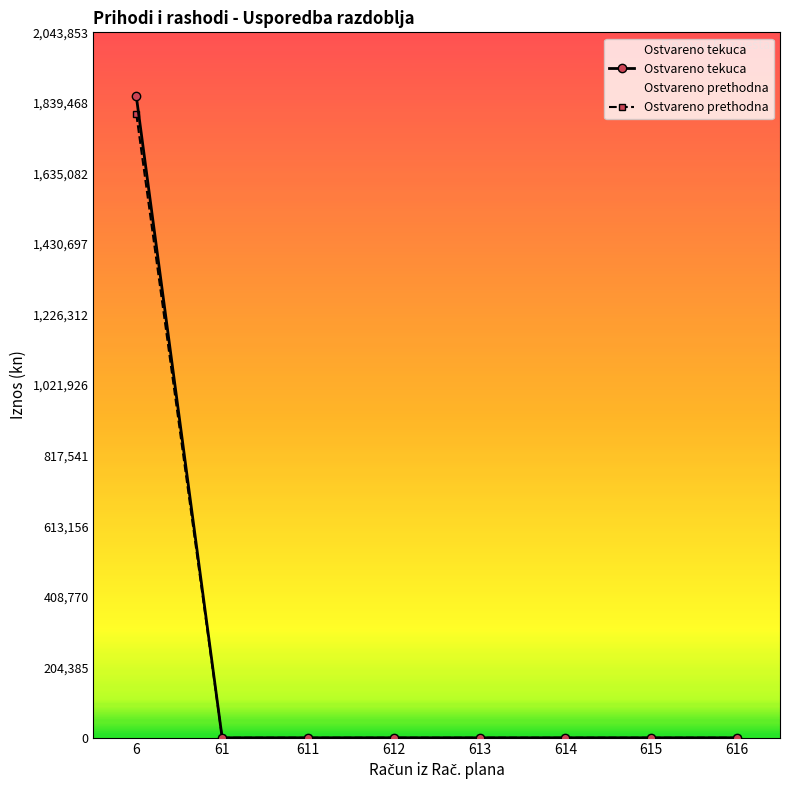

The value of Ostvareno prethodna at 614 is -751083.4. True or false?

False